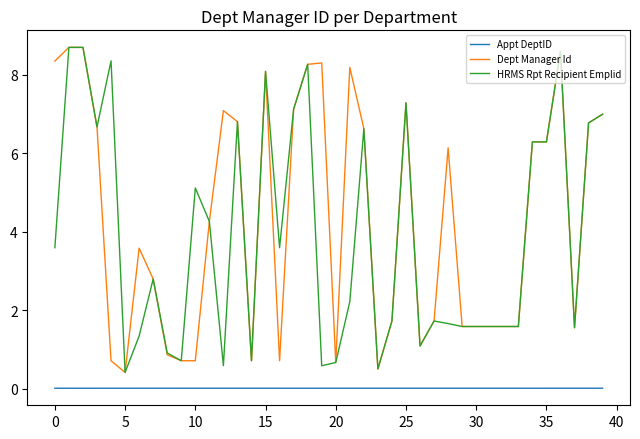

Which series has the largest total across all categories?

Dept Manager Id